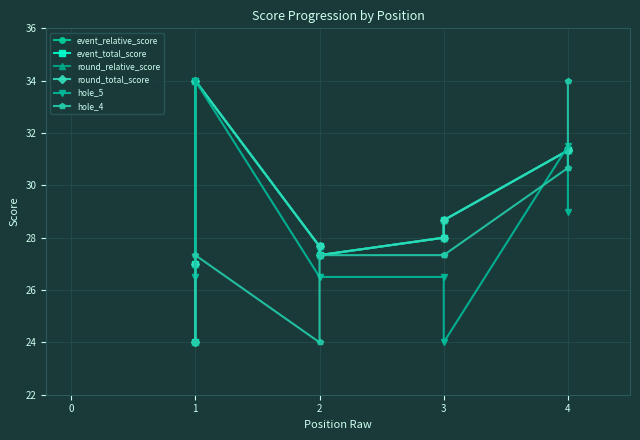

How many lines are shown in the chart?

6